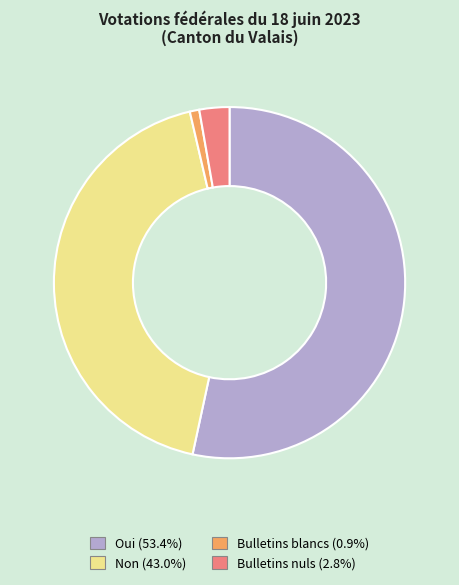

Is Oui (53.4%) the majority of the pie?

Yes